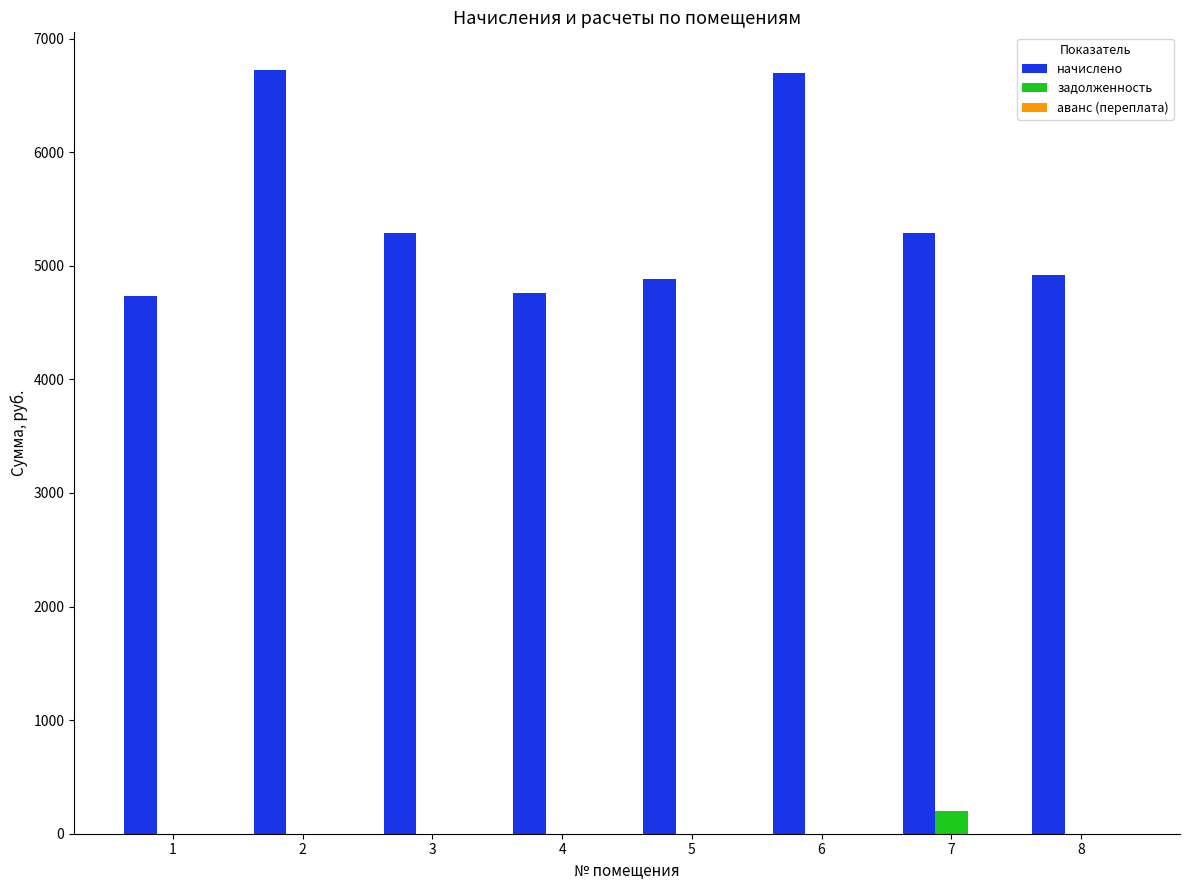

What is the sum of all задолженность values?

196.0